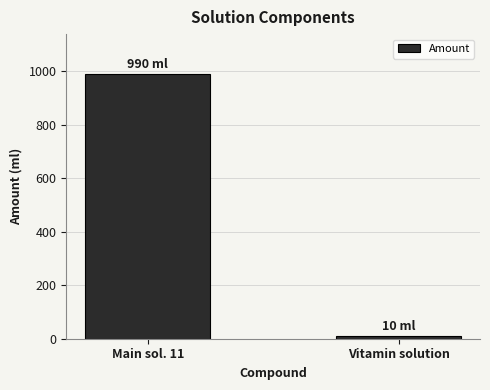

What is the value of the 2nd bar from the left?

10